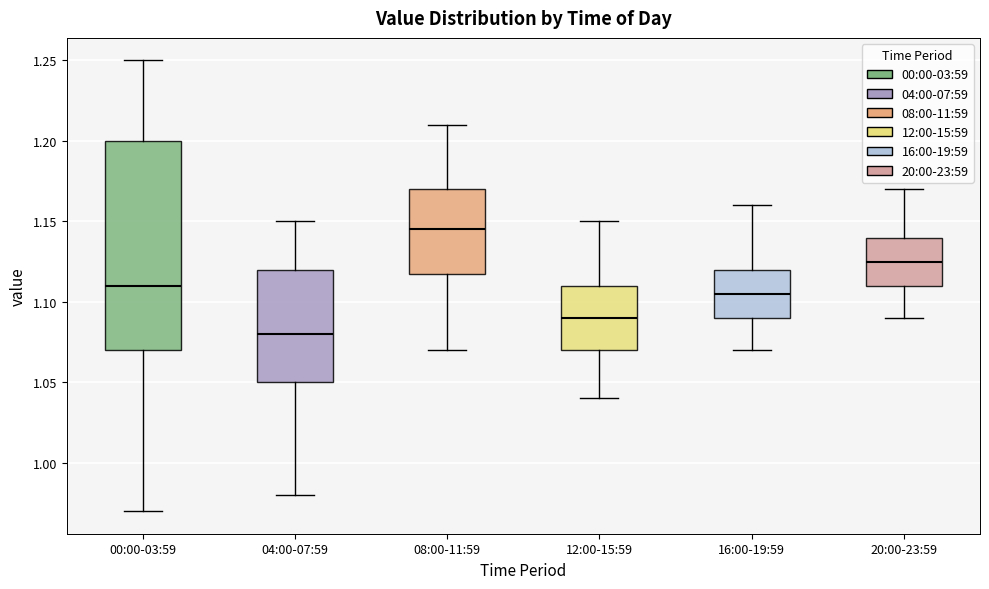

Comparing the boxes themselves (not the whiskers), which one is the tallest?

00:00-03:59